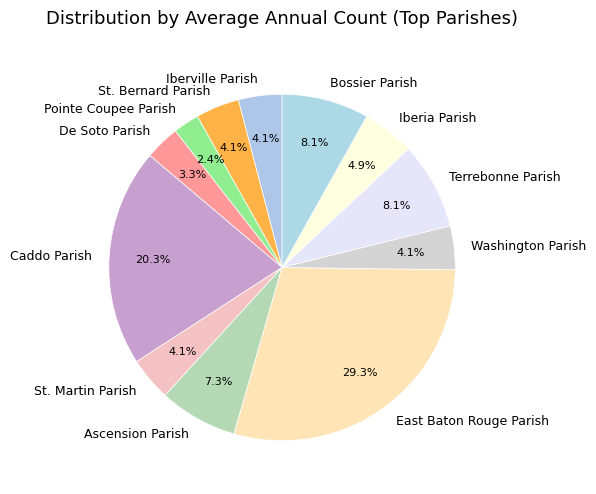

Does St. Bernard Parish represent more than half of the total?

No